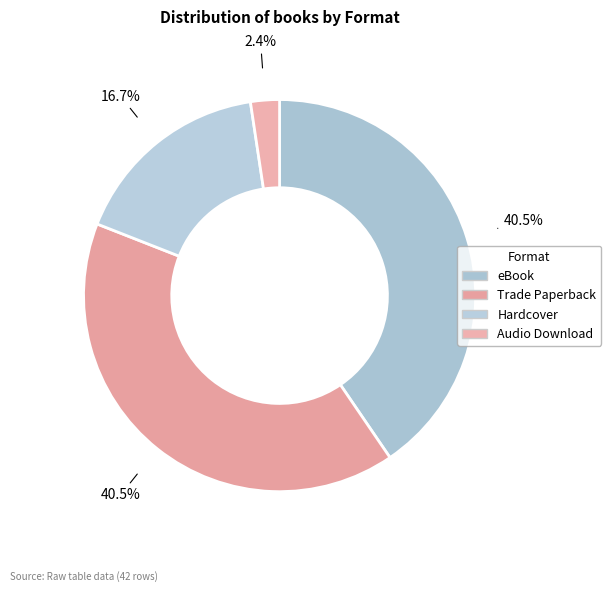

Count the number of slices in the pie.

4